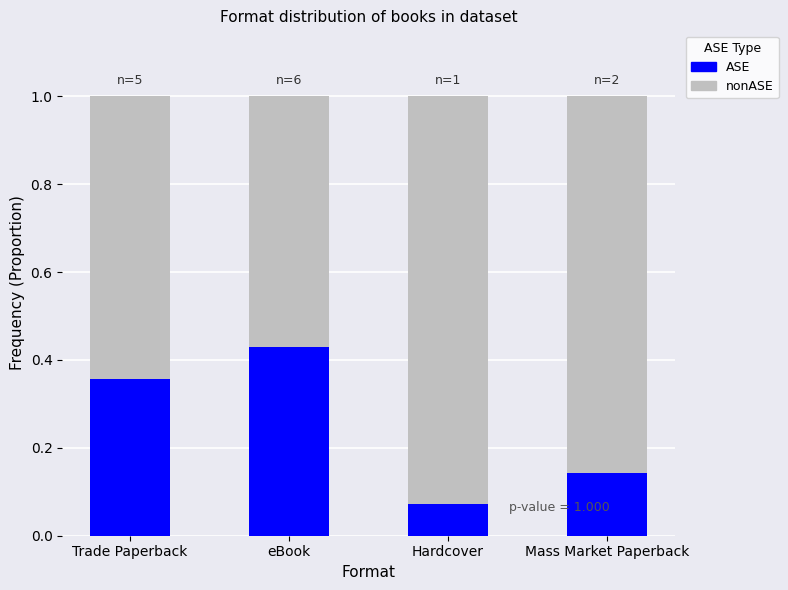

What is the difference between the maximum and minimum values in the ASE series?

0.4